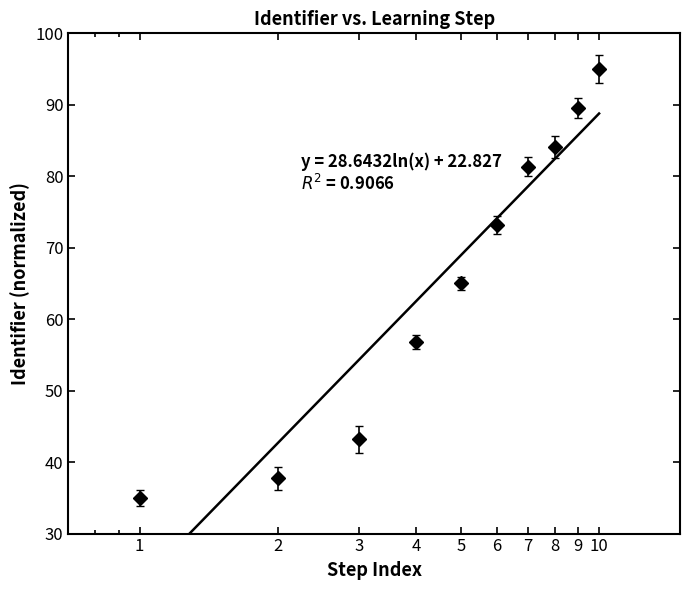

True or false: there are more than 2 points higher than both neighbors.

False